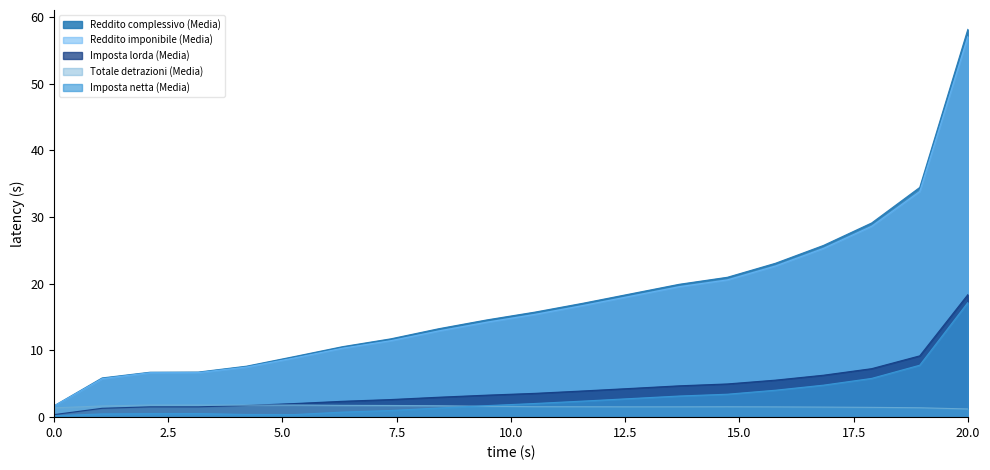

True or false: Imposta netta (Media) and Reddito complessivo (Media) intersect in this chart.

False